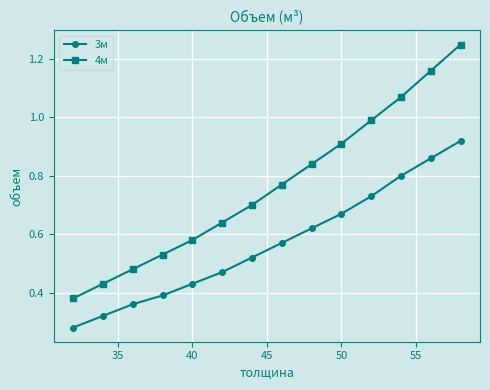

What is the sum of all 3м values?

7.9